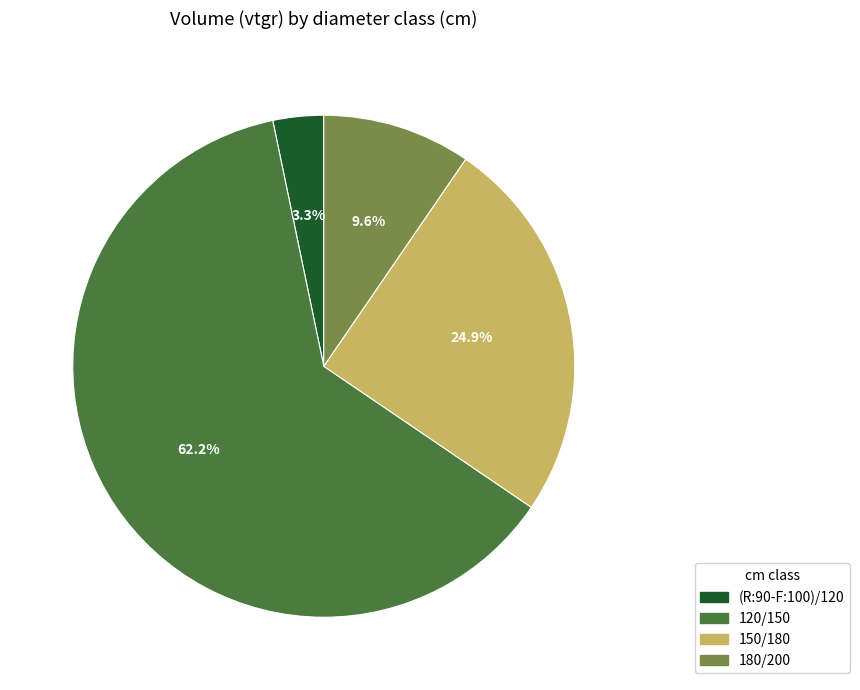

How many slices are in this pie chart?

4